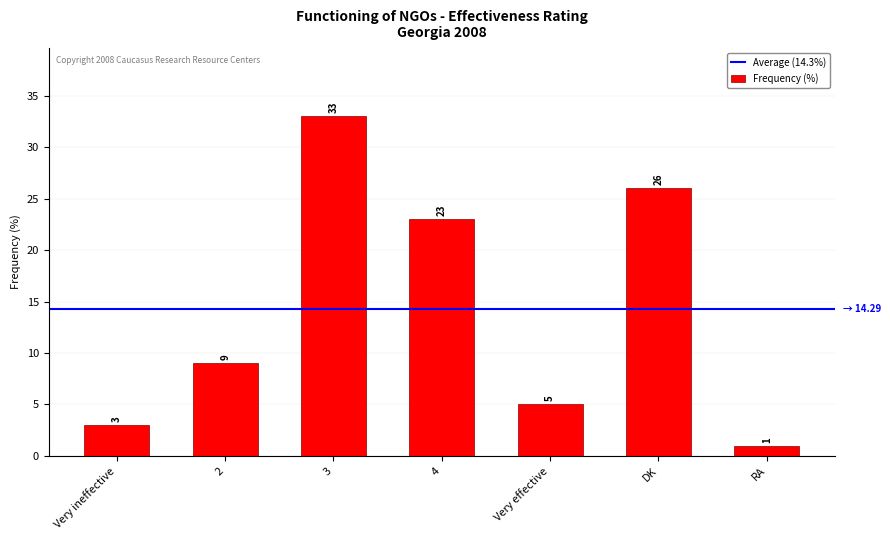

What is the label of the 1st bar from the right?

RA